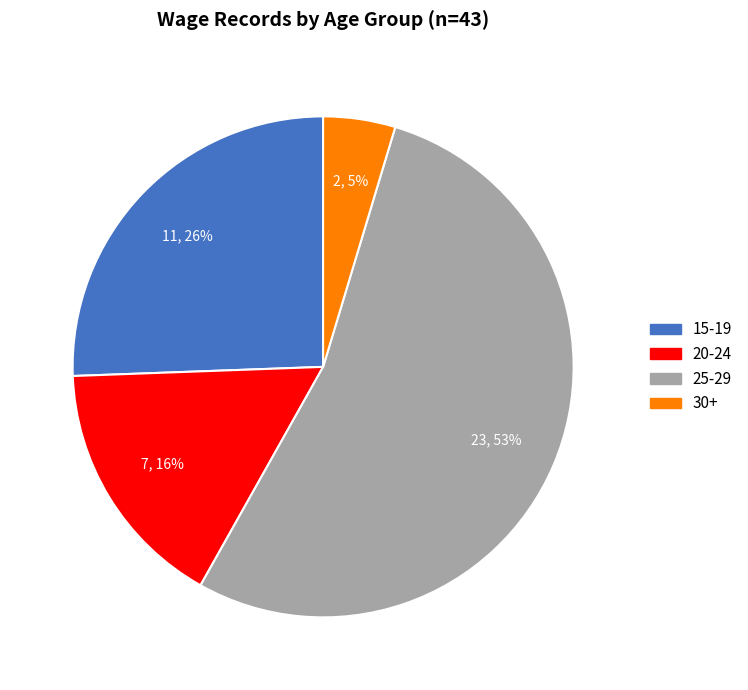

Is there a majority slice in this chart?

Yes